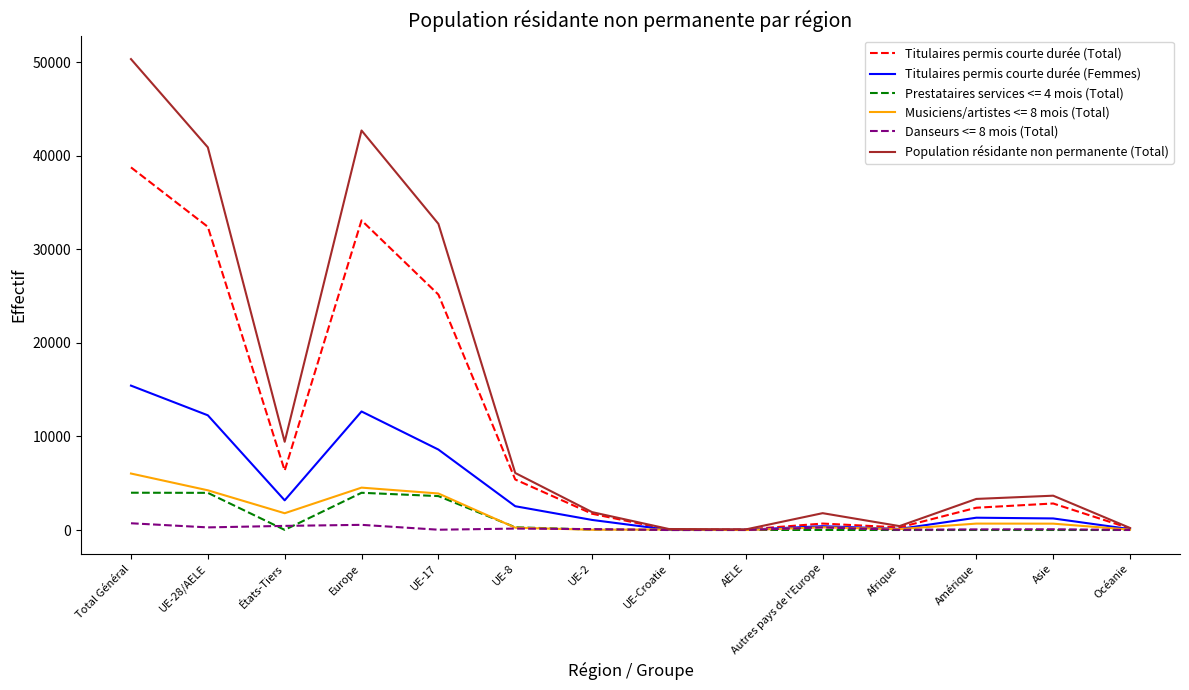

True or false: Musiciens/artistes <= 8 mois (Total) has a value of 1794 at États-Tiers.

True